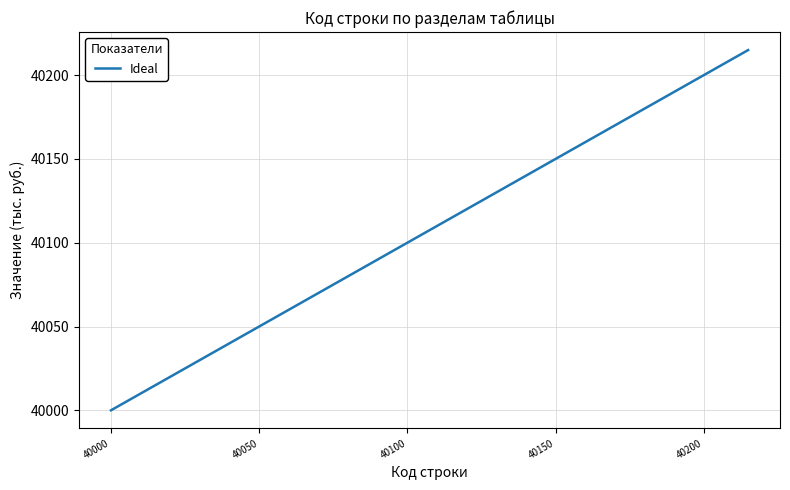

What is the minimum value shown in the chart?

40000